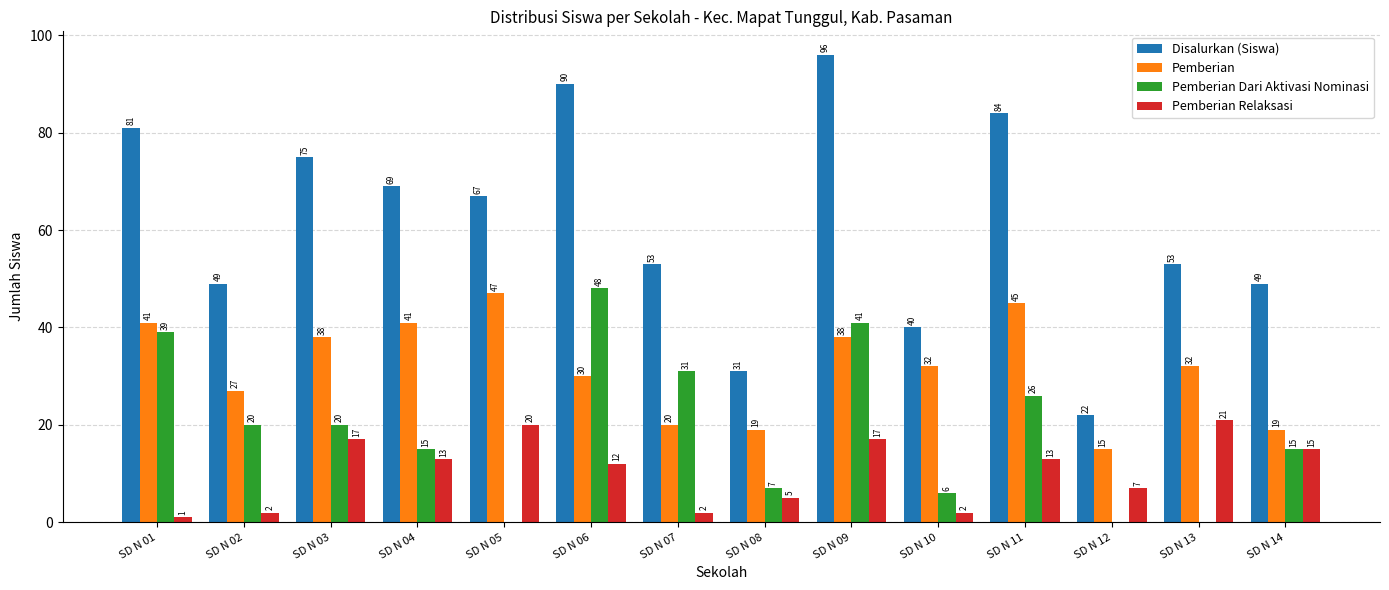

Which category has the highest value across all series?

SD N 09